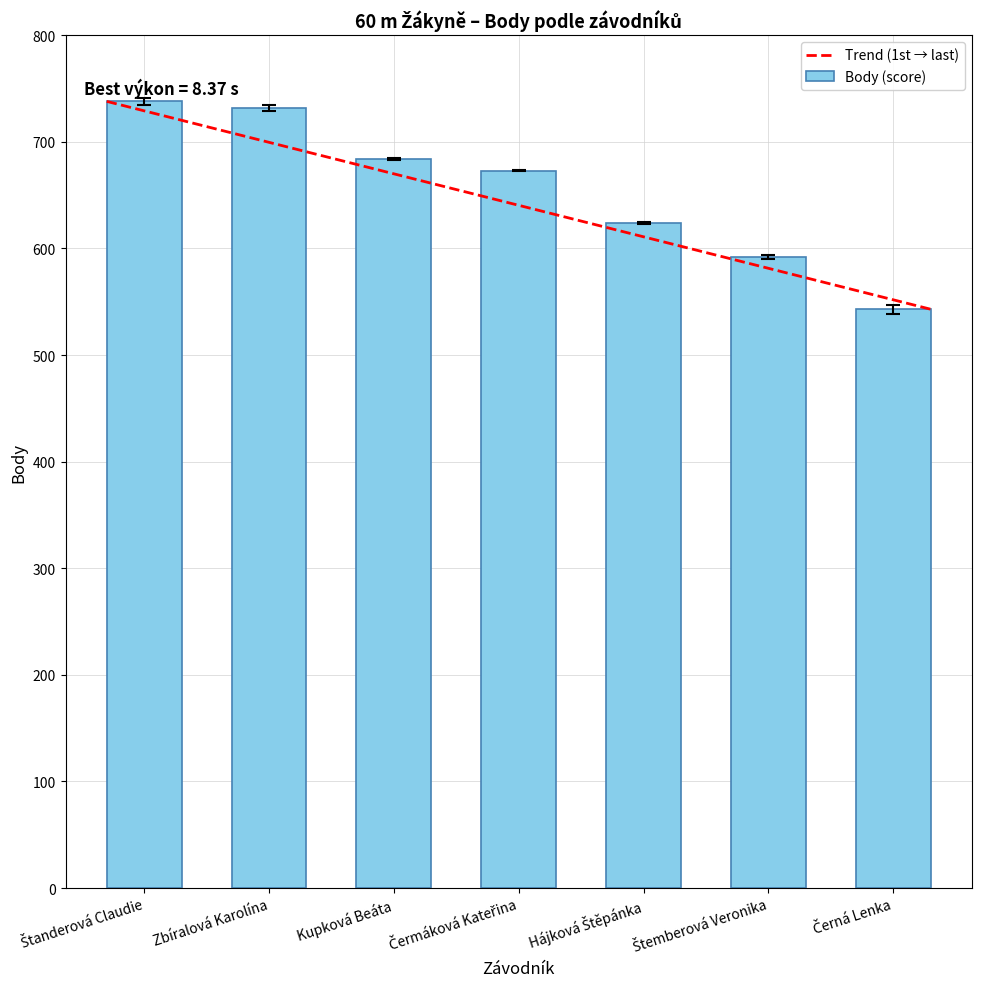

What is the value of the 5th bar from the left?

624